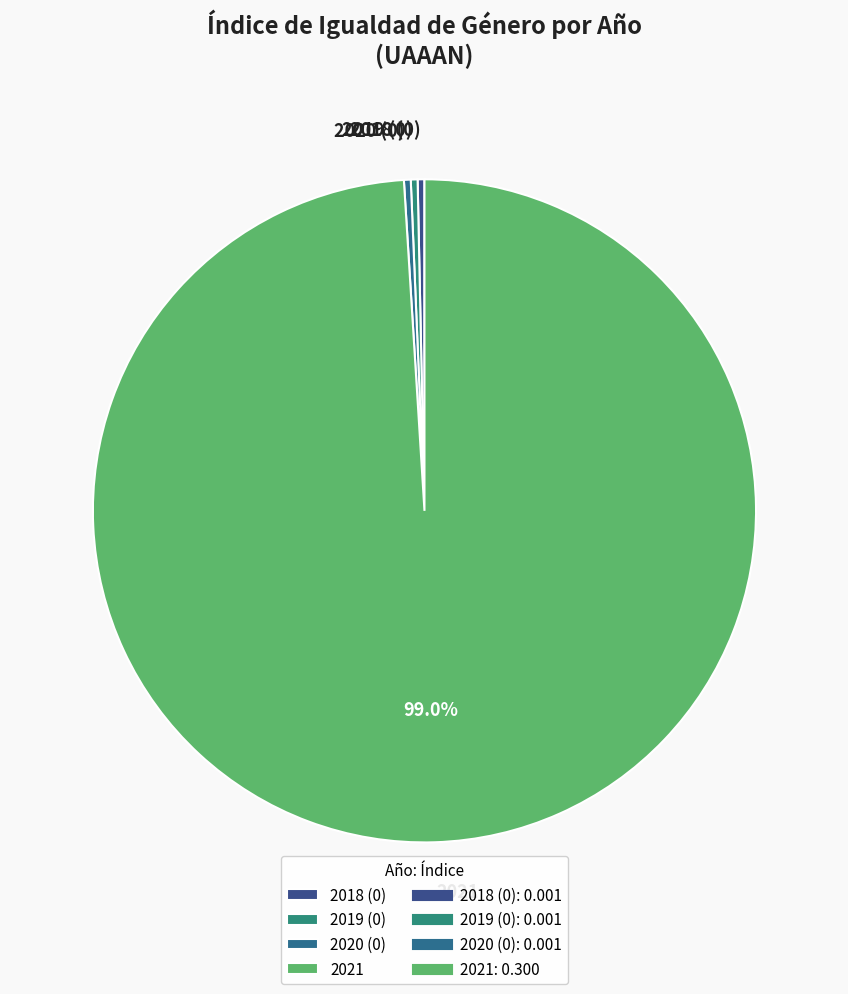

Count the number of slices in the pie.

4